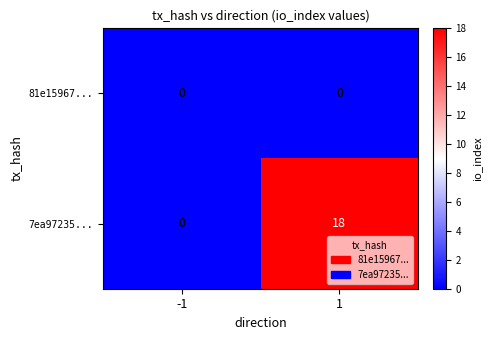

What is the difference between the maximum and minimum values in the 7ea97235... series?

18